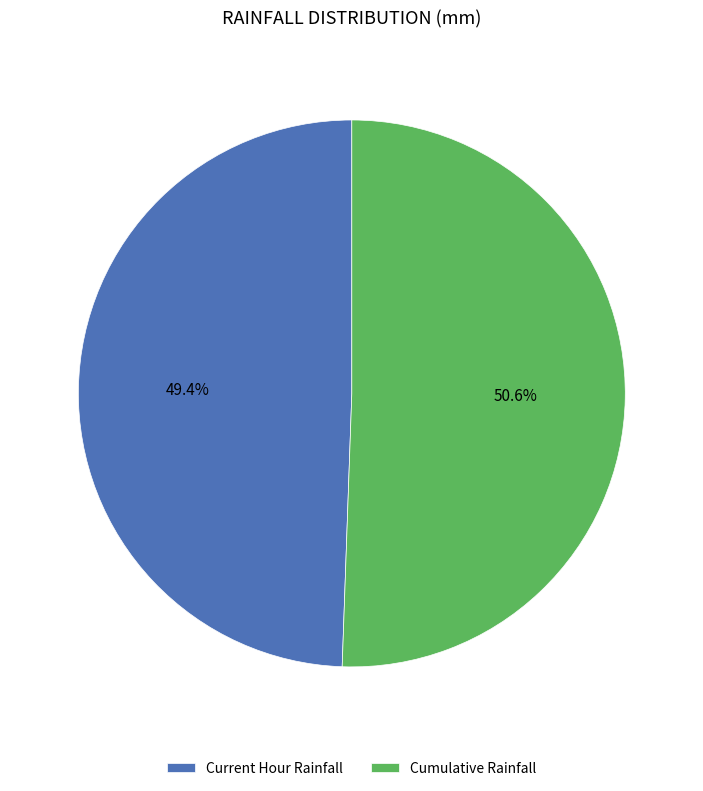

Which category has the biggest portion of the pie?

Cumulative Rainfall